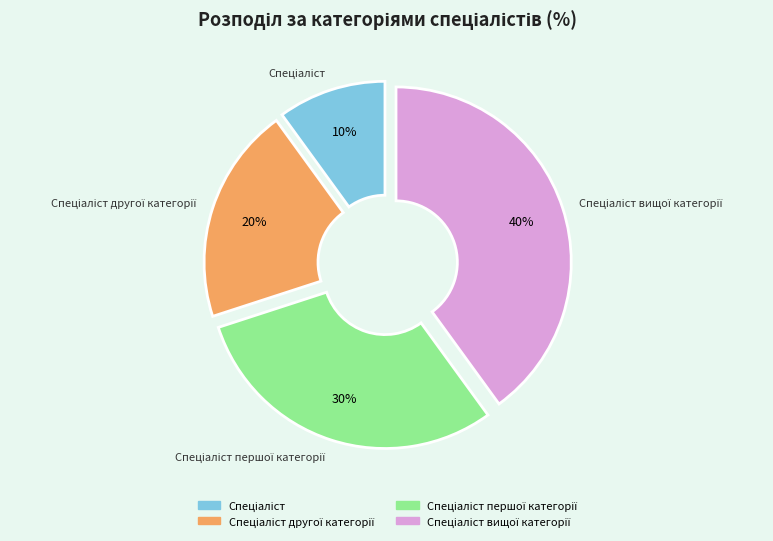

Is there a majority slice in this chart?

No